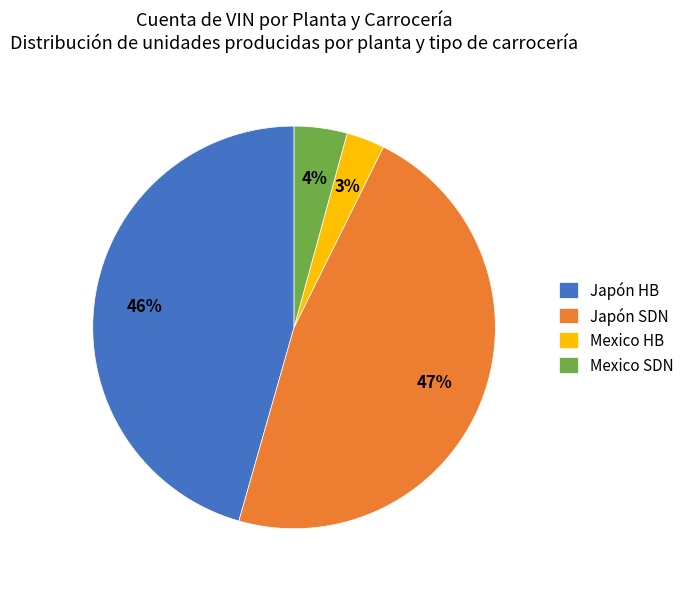

What percentage is the Japón HB slice, to the nearest percent?

46%